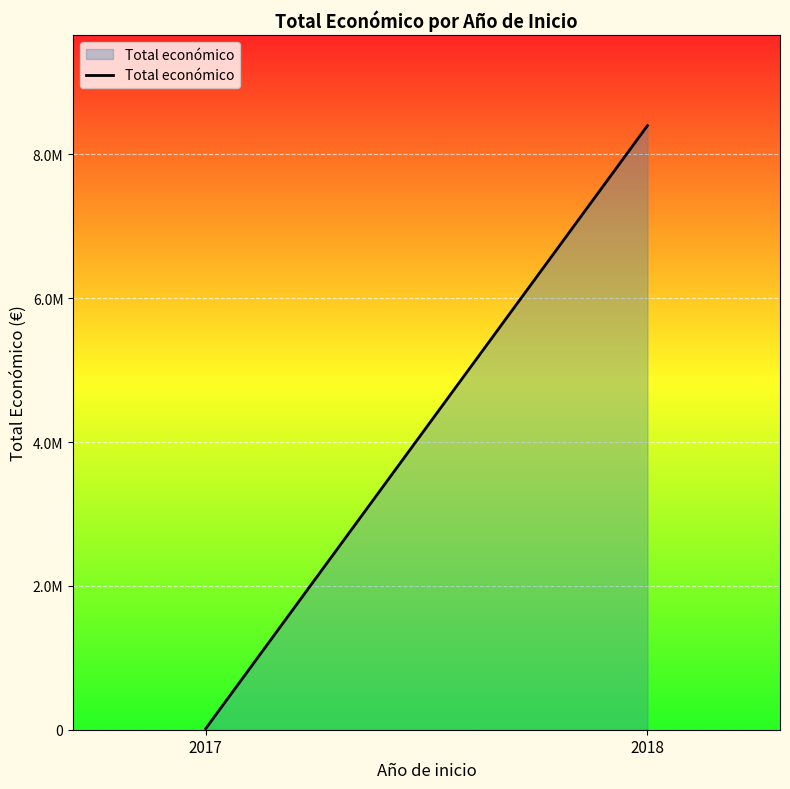

Reading left to right, transcribe all the data shown in this chart.

14999	8399841